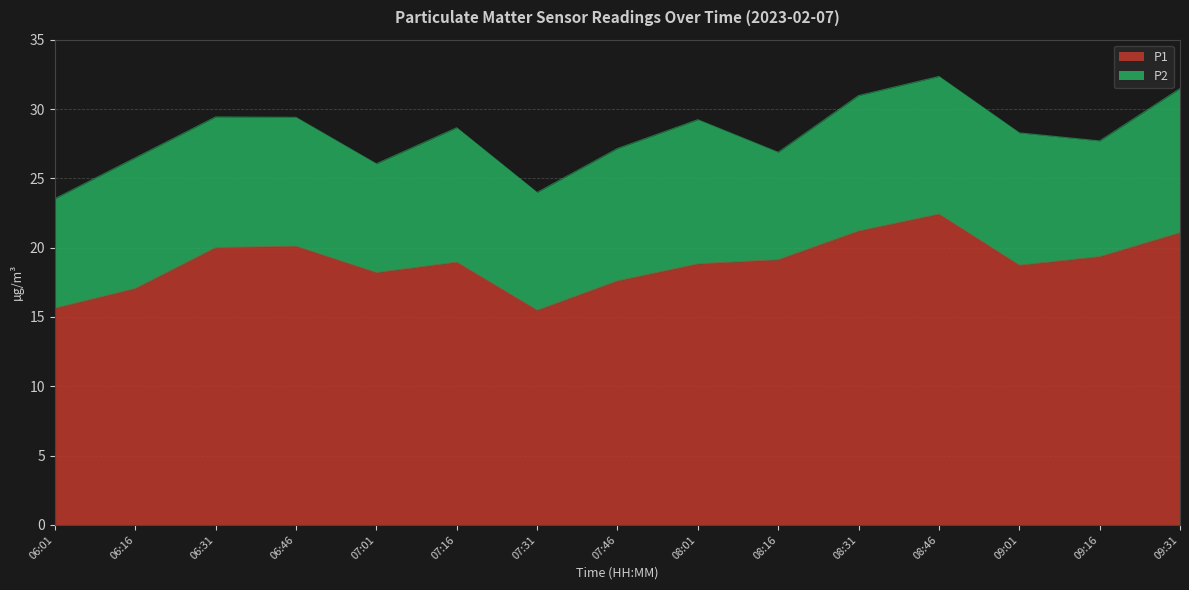

Does the chart display data point markers on the line(s)?

No